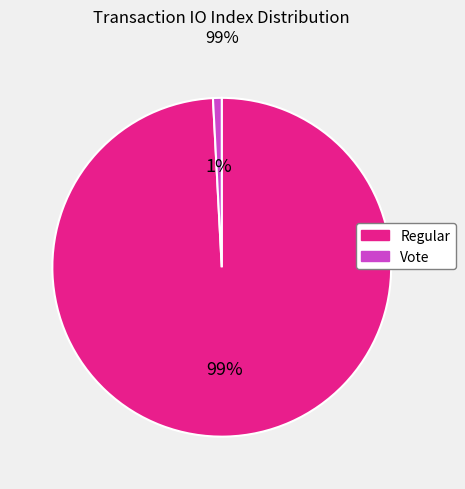

What percentage is the Vote slice, to the nearest percent?

1%